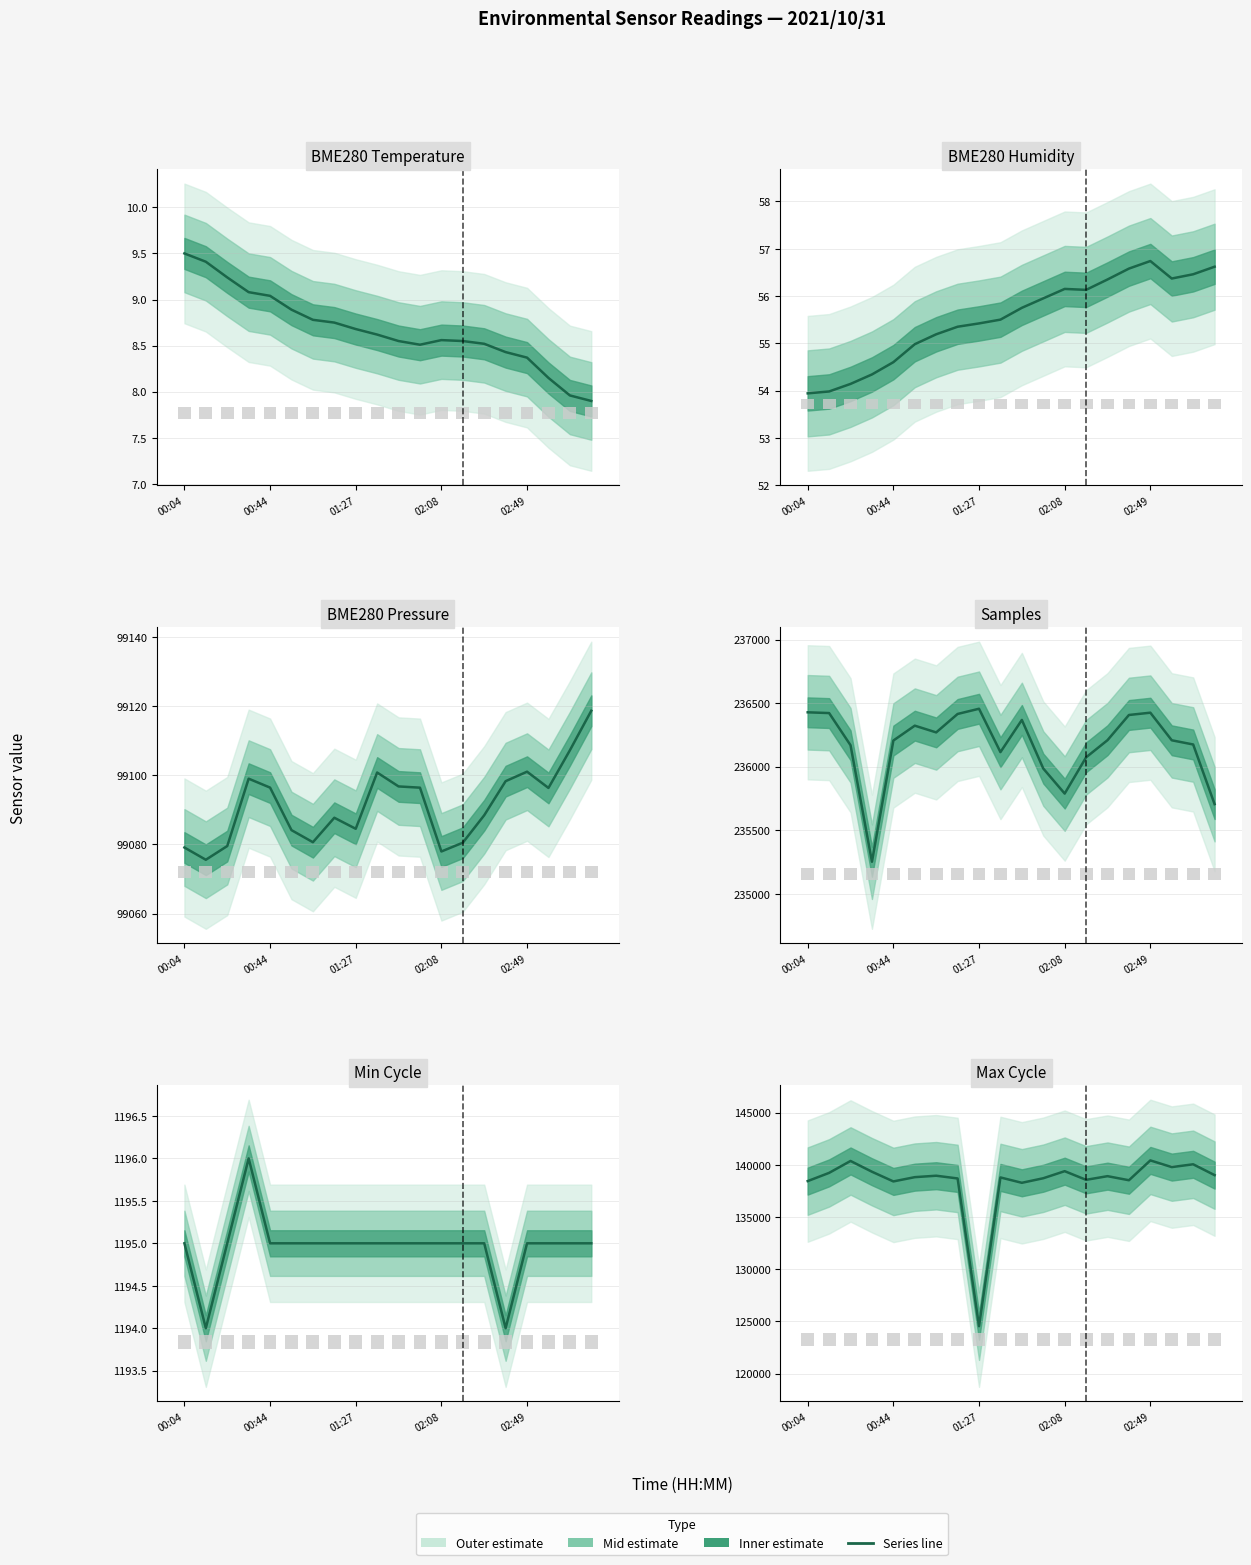

Where is Samples nearest to the value 235854?

02:08